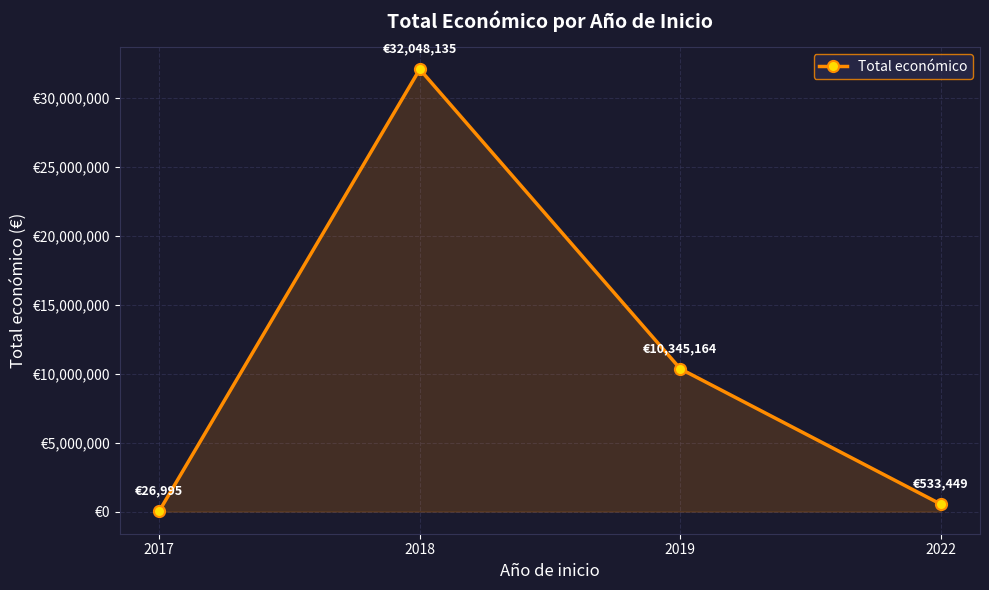

Reading right to left, list all the values displayed in this chart.

2022=533449	2019=10345164	2018=32048135	2017=26995